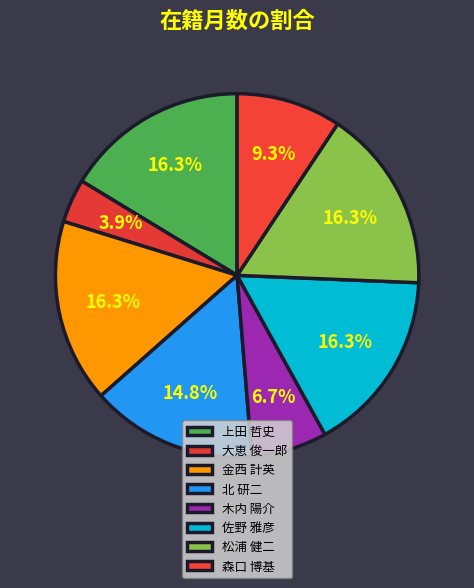

True or false: 松浦 健二 accounts for 16% of the total.

True